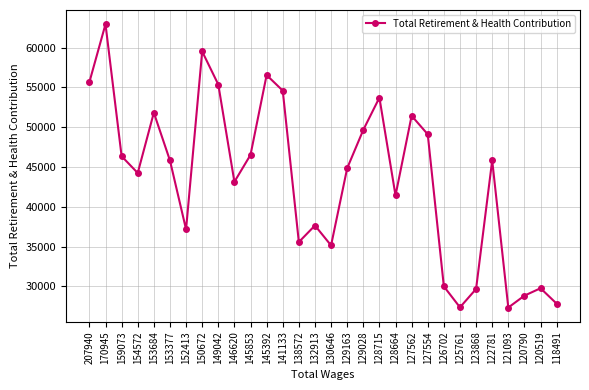

How many values are below 45813?

15